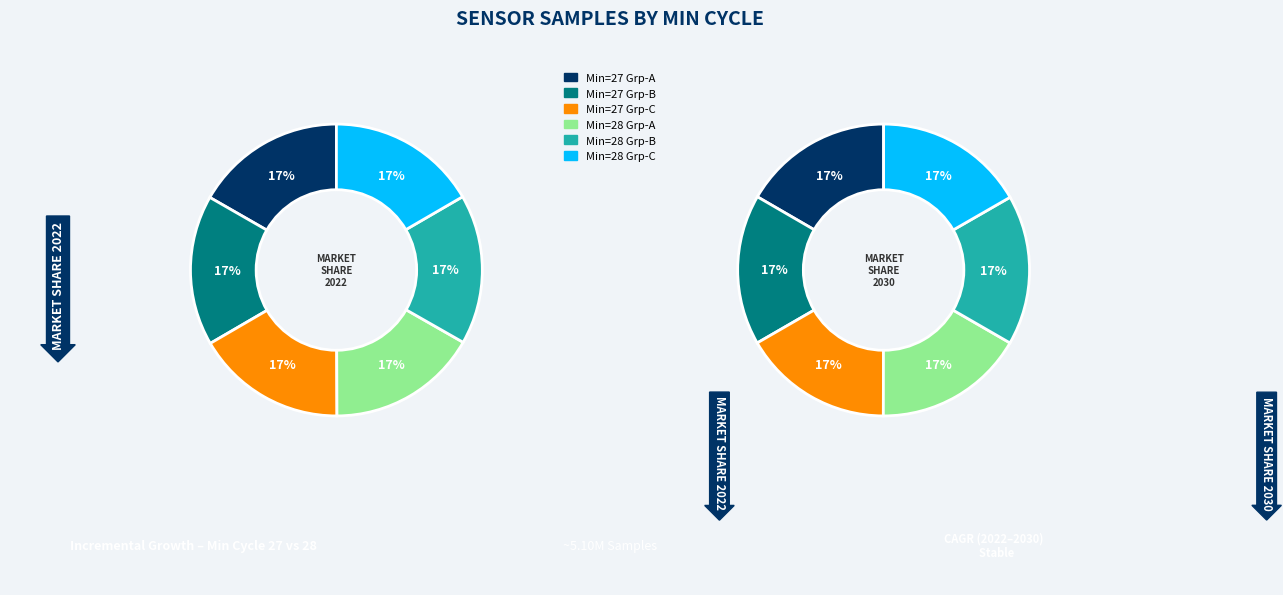

How many segments does this pie chart have?

12